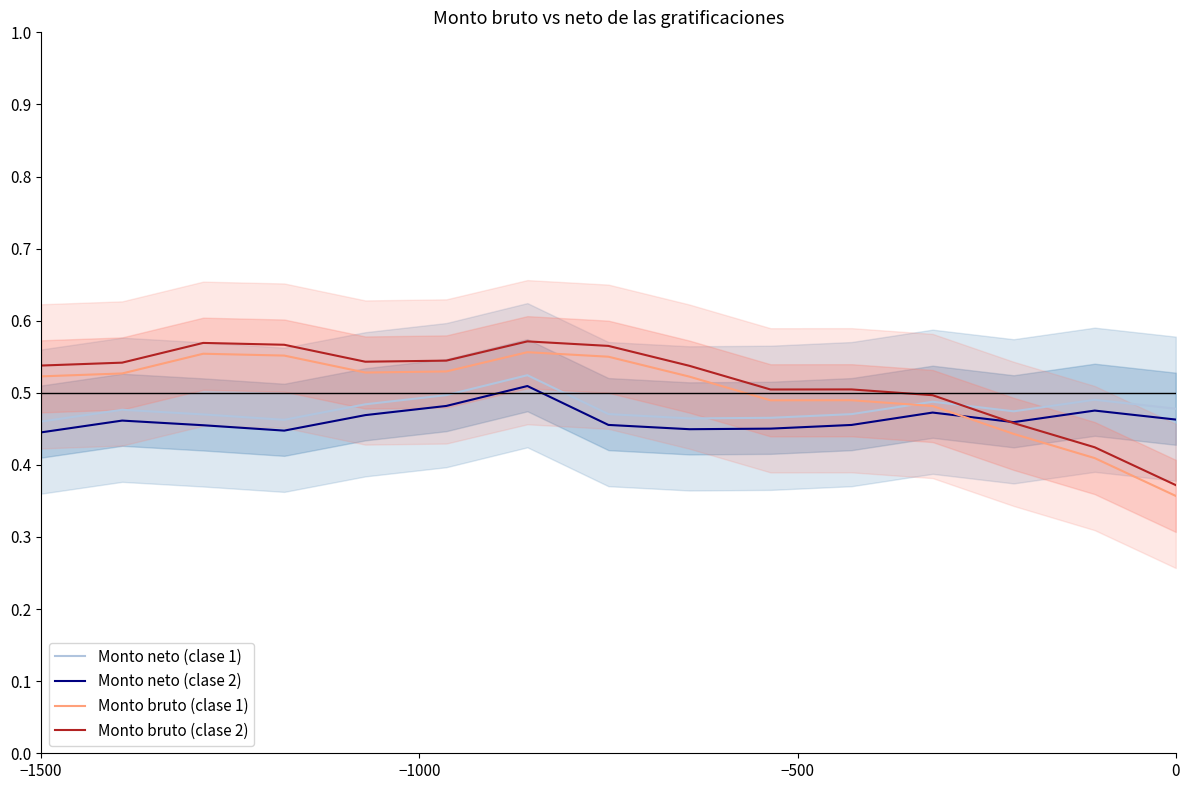

True or false: Monto bruto (clase 2) has more than 0 points higher than both neighbors.

True